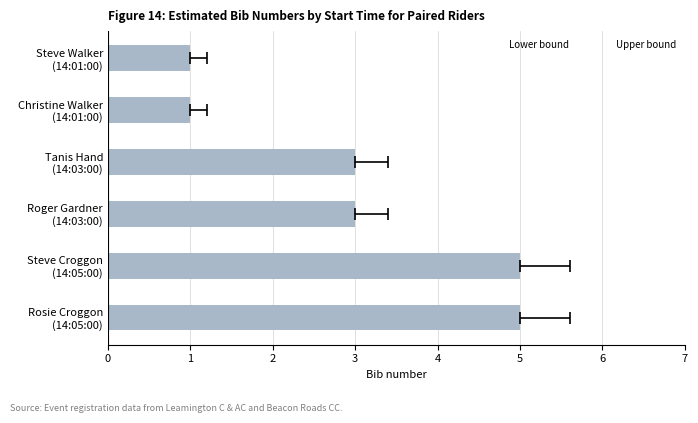

What is the change in value from Steve Walker (14:01:00) to Steve Croggon (14:05:00)?

+4